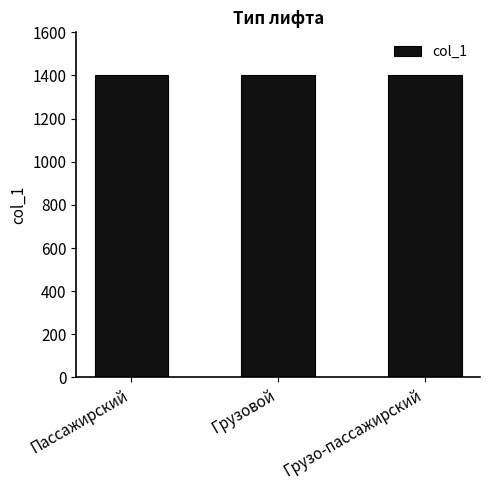

What is the label of the 2nd bar from the right?

Грузовой